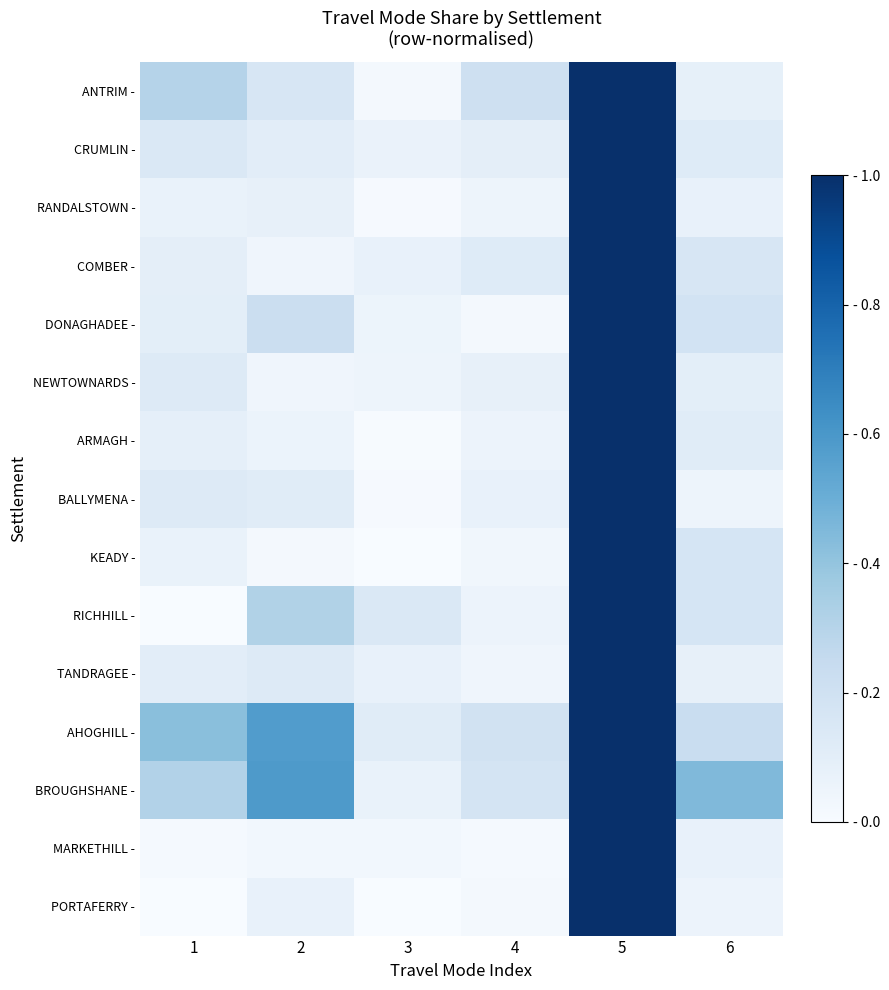

Reading left to right, extract all data points from this chart.

ANTRIM -: 1=0.3	2=0.2	3=0.0	4=0.2	5=1.0	6=0.1
CRUMLIN -: 1=0.1	2=0.1	3=0.1	4=0.1	5=1.0	6=0.1
RANDALSTOWN -: 1=0.1	2=0.1	3=0.0	4=0.1	5=1.0	6=0.1
COMBER -: 1=0.1	2=0.0	3=0.1	4=0.1	5=1.0	6=0.2
DONAGHADEE -: 1=0.1	2=0.2	3=0.1	4=0.0	5=1.0	6=0.2
NEWTOWNARDS -: 1=0.1	2=0.0	3=0.1	4=0.1	5=1.0	6=0.1
ARMAGH -: 1=0.1	2=0.1	3=0.0	4=0.1	5=1.0	6=0.1
BALLYMENA -: 1=0.1	2=0.1	3=0.0	4=0.1	5=1.0	6=0.1
KEADY -: 1=0.1	2=0.0	3=0.0	4=0.0	5=1.0	6=0.2
RICHHILL -: 1=0.0	2=0.3	3=0.1	4=0.1	5=1.0	6=0.2
TANDRAGEE -: 1=0.1	2=0.1	3=0.1	4=0.0	5=1.0	6=0.1
AHOGHILL -: 1=0.4	2=0.6	3=0.1	4=0.2	5=1.0	6=0.2
BROUGHSHANE -: 1=0.3	2=0.6	3=0.1	4=0.2	5=1.0	6=0.4
MARKETHILL -: 1=0.0	2=0.0	3=0.0	4=0.0	5=1.0	6=0.1
PORTAFERRY -: 1=0.0	2=0.1	3=0.0	4=0.0	5=1.0	6=0.1